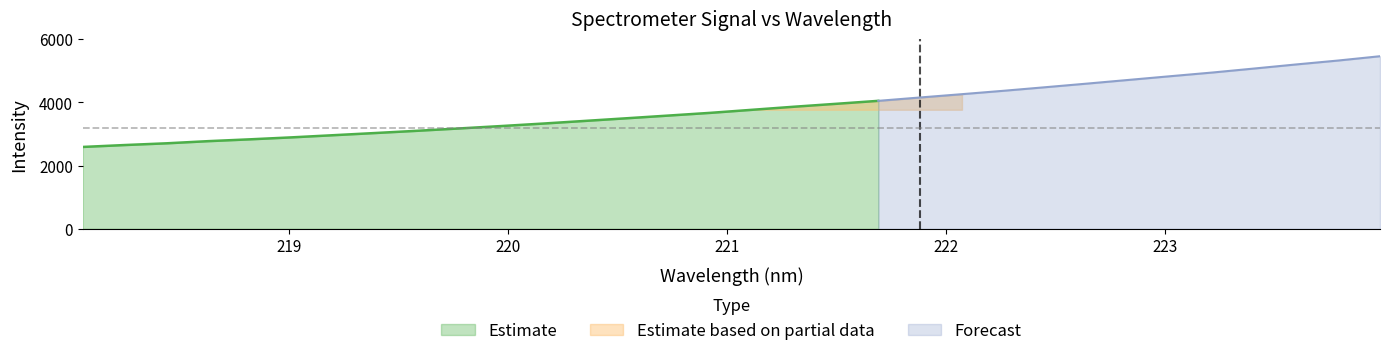

Where is the data nearest to the value 4021?

221.6902